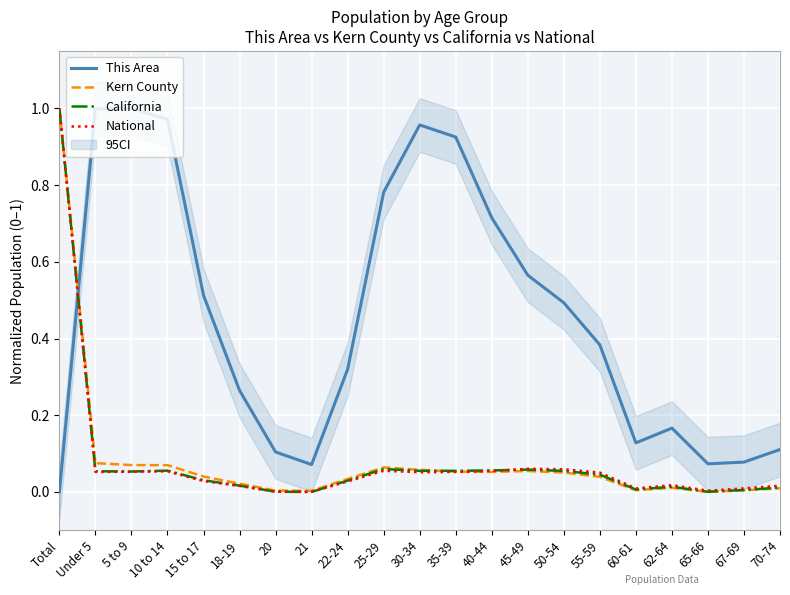

Between which two adjacent categories do National and California first intersect?

18-19 and 20